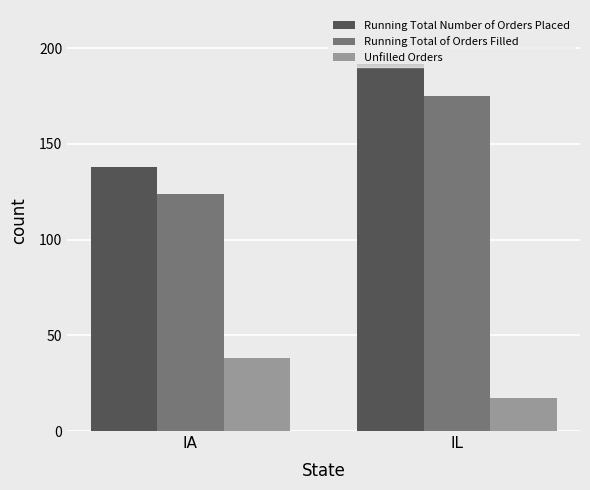

List the labels in order of Unfilled Orders value, largest first.

IA, IL